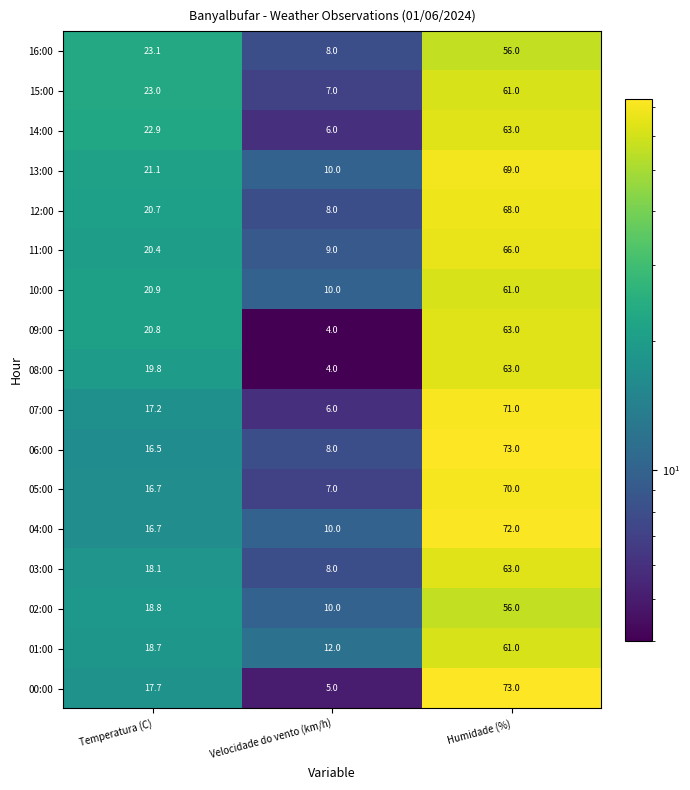

The 13:00 series shows 69.0 at Humidade (%). True or false?

True